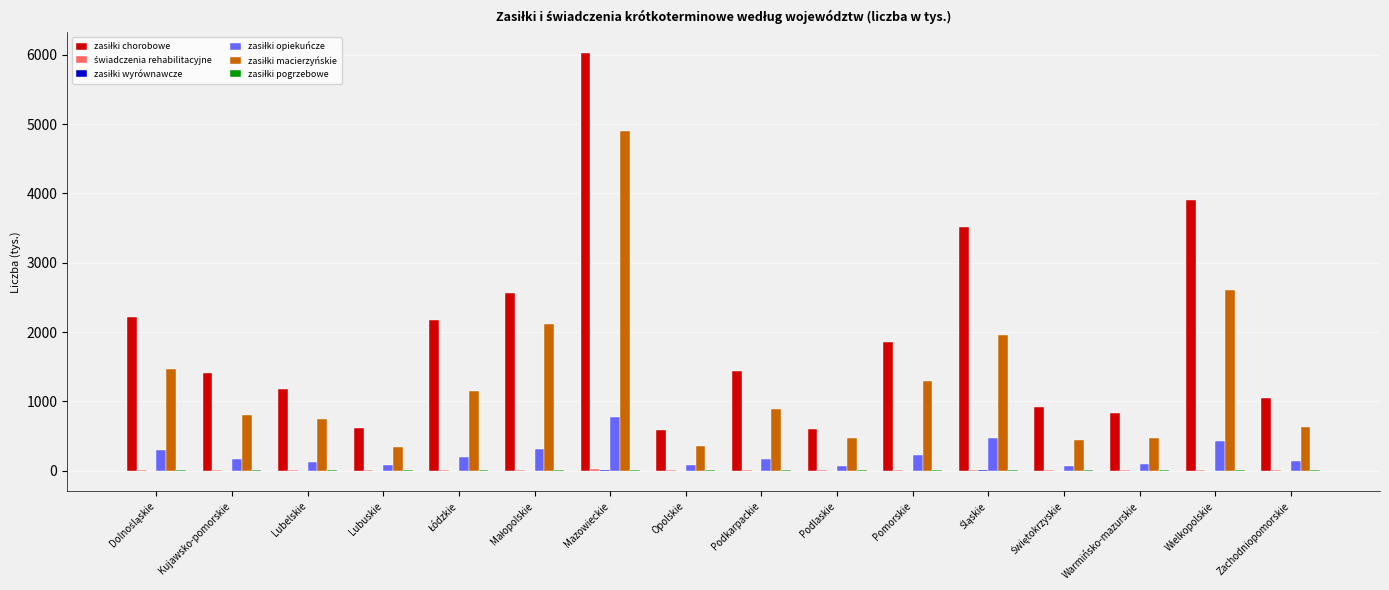

Which category has the highest value across all series?

Mazowieckie